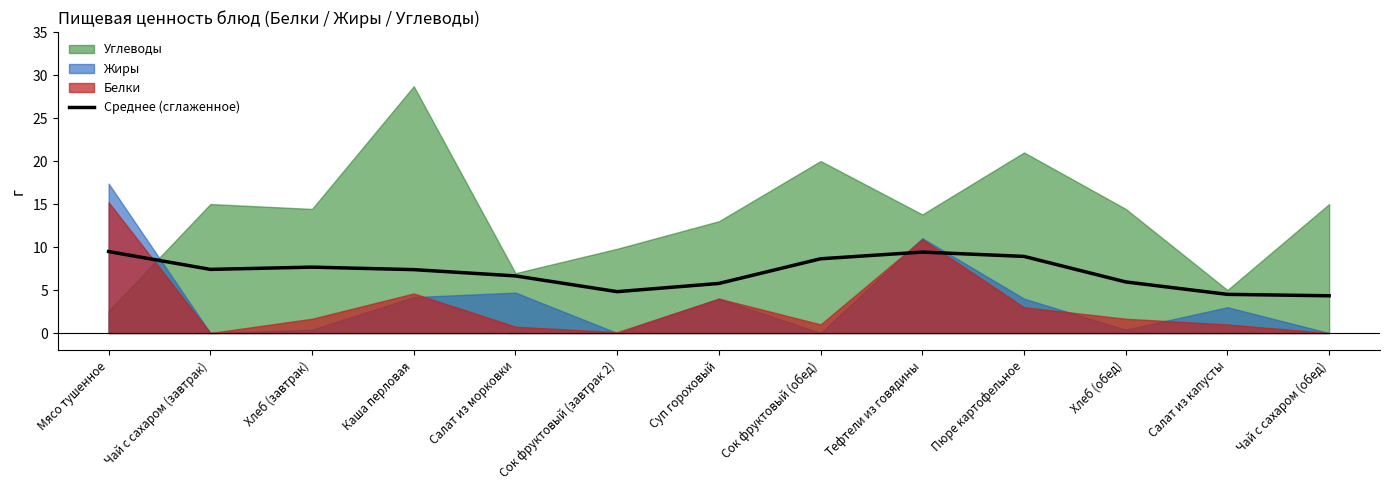

The Среднее (сглаженное) series shows 15.5 at Сок фруктовый (обед). True or false?

False